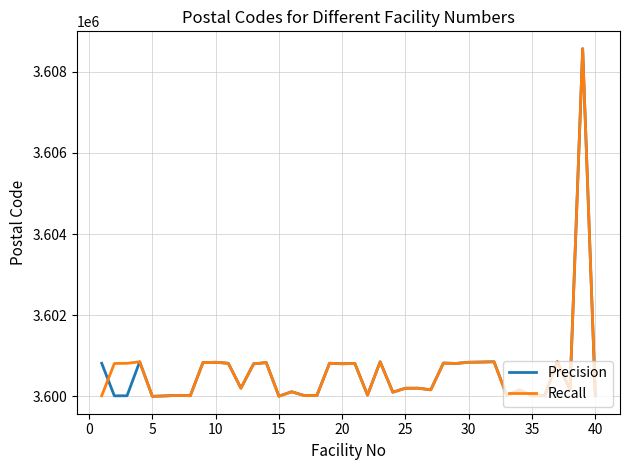

How many lines are shown in the chart?

2